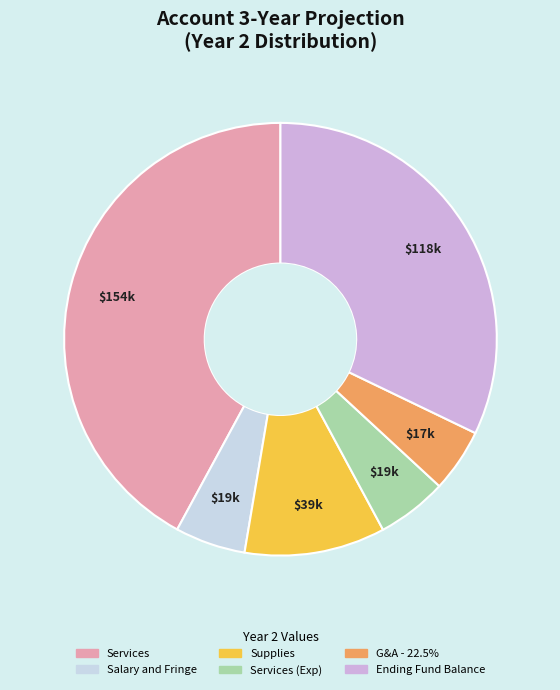

Is there any slice that represents more than half of the pie?

No